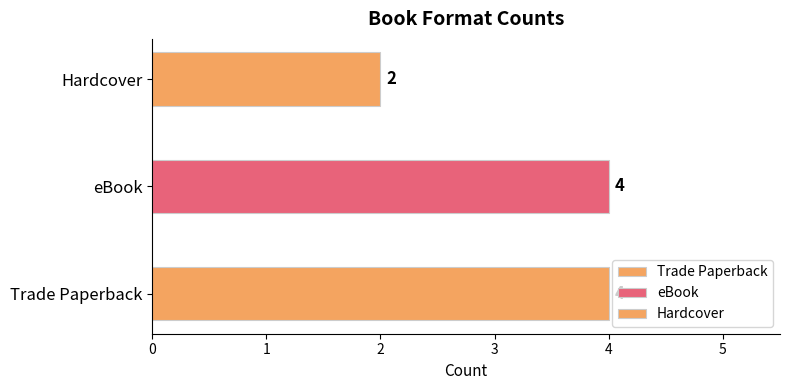

Reading left to right, extract all data points from this chart.

4	4	2